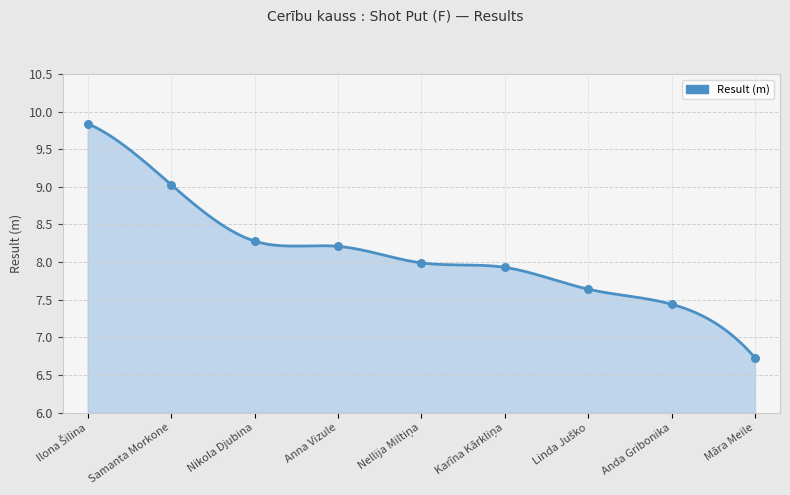

Between Linda Juško and Māra Meile, which is larger?

Linda Juško